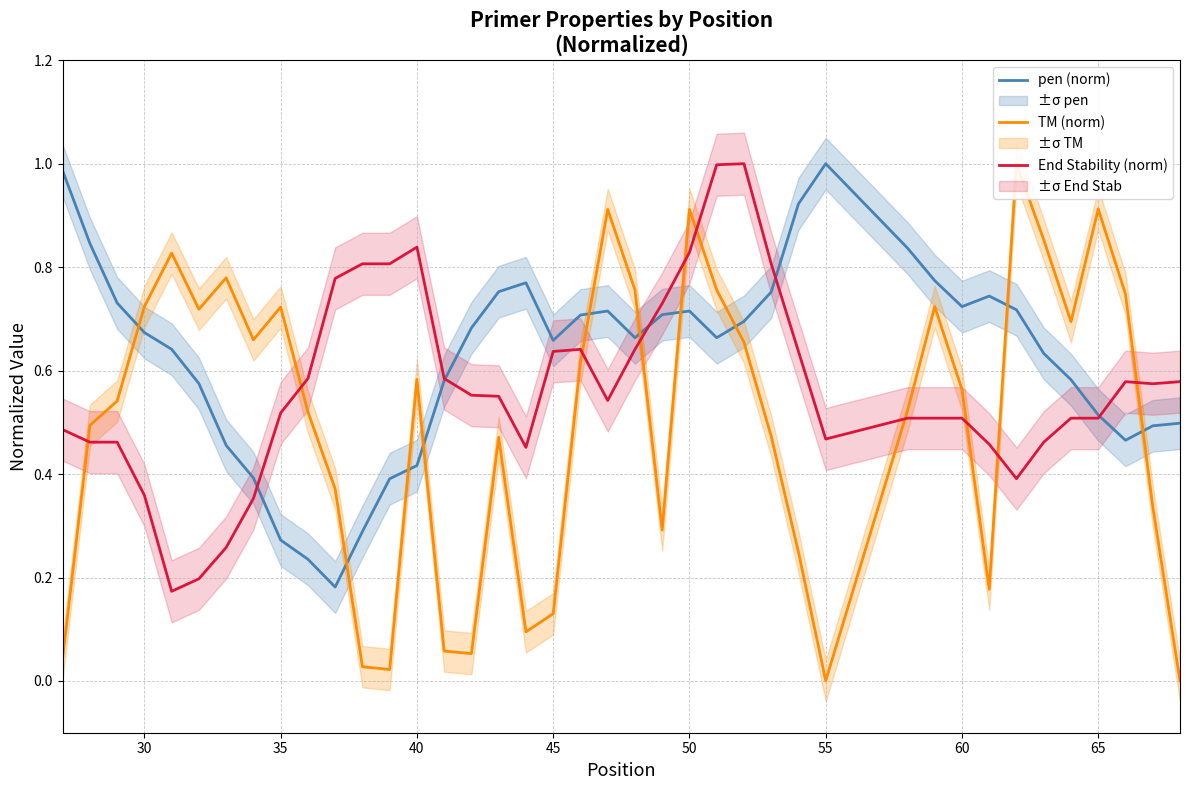

The value of pen (norm) at 50 is 0.5. True or false?

False